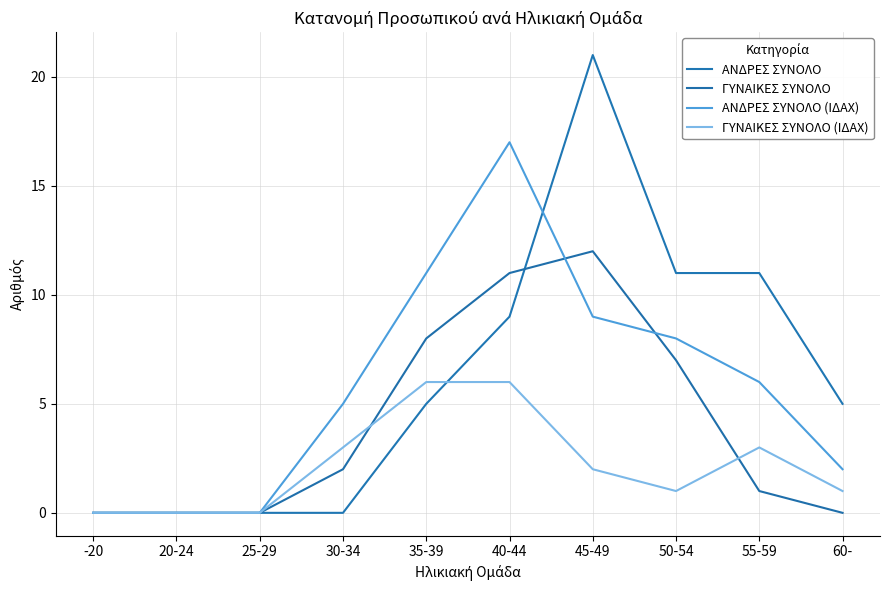

Rank the categories by ΓΥΝΑΙΚΕΣ ΣΥΝΟΛΟ value from lowest to highest.

-20, 20-24, 25-29, 60-, 55-59, 30-34, 50-54, 35-39, 40-44, 45-49